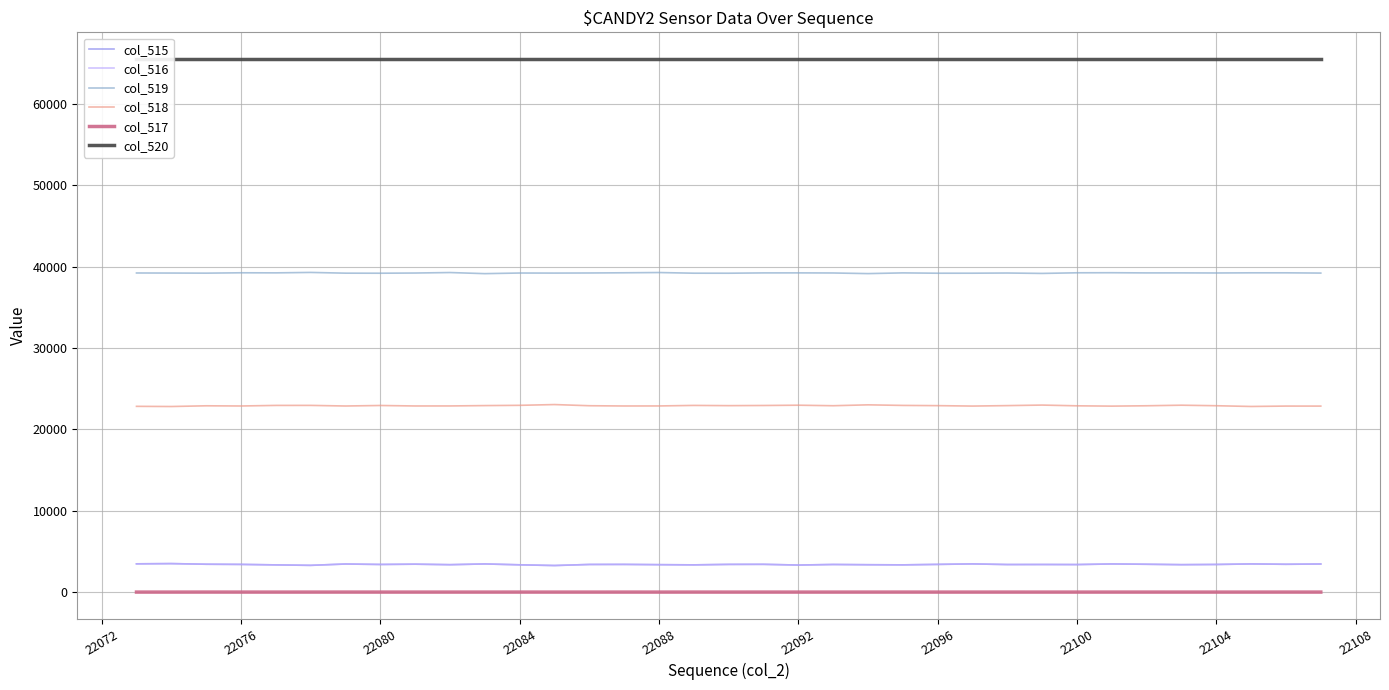

What is the sum of all col_515 values?

118949